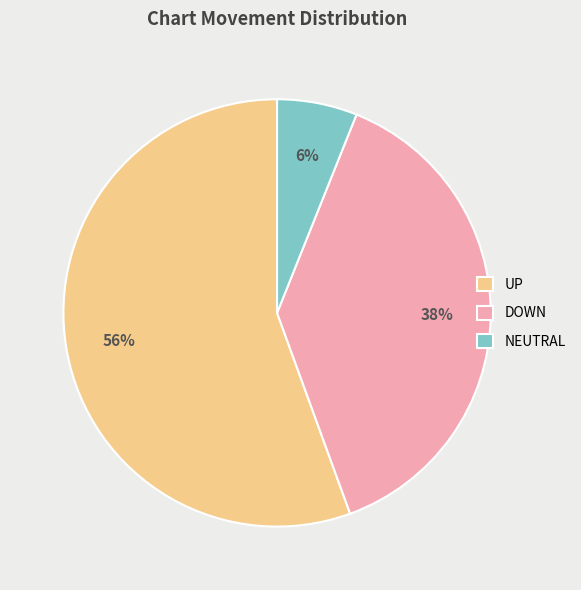

The UP slice represents 49% of the pie. True or false?

False